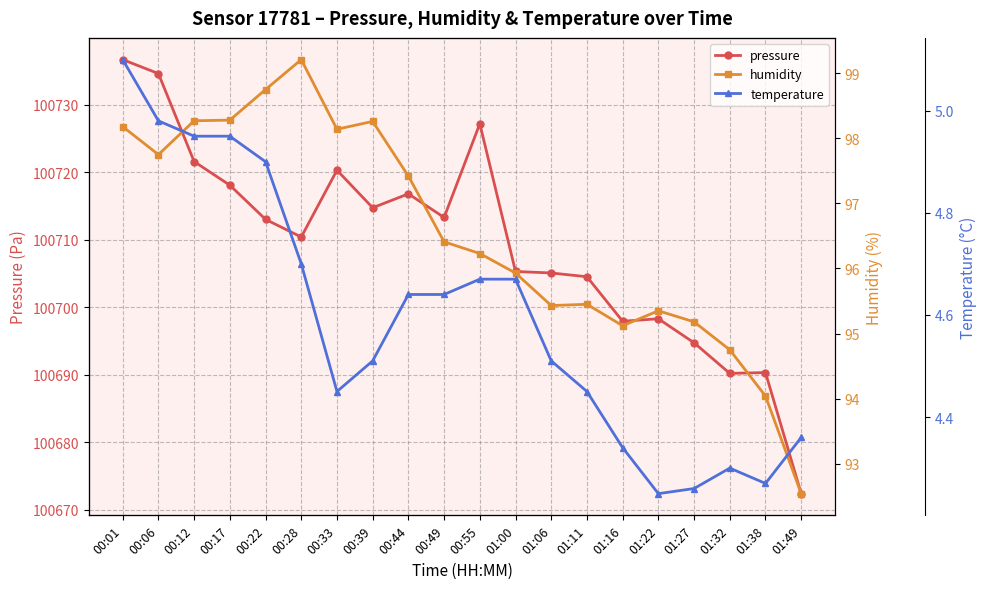

What is the sum of the pressure values at 00:22 and 00:12?

201434.6